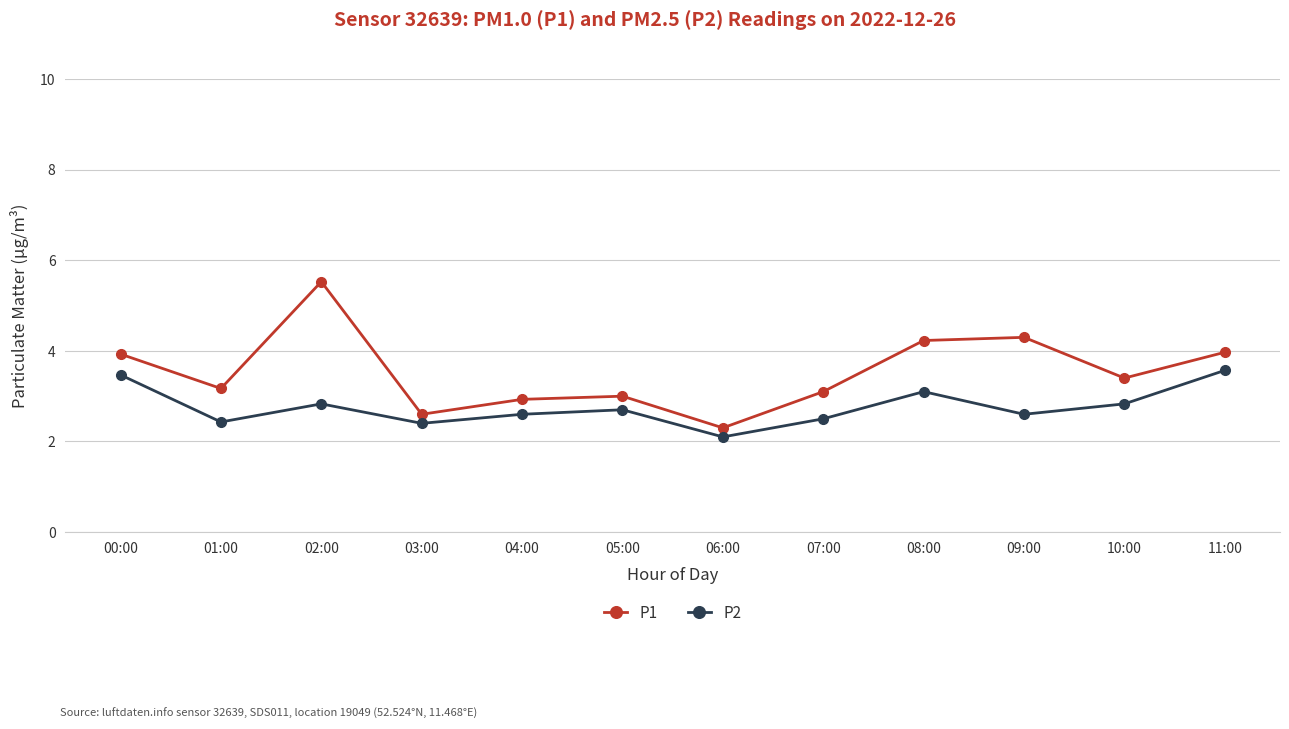

What is the spread (max minus min) of values at 03:00?

0.2